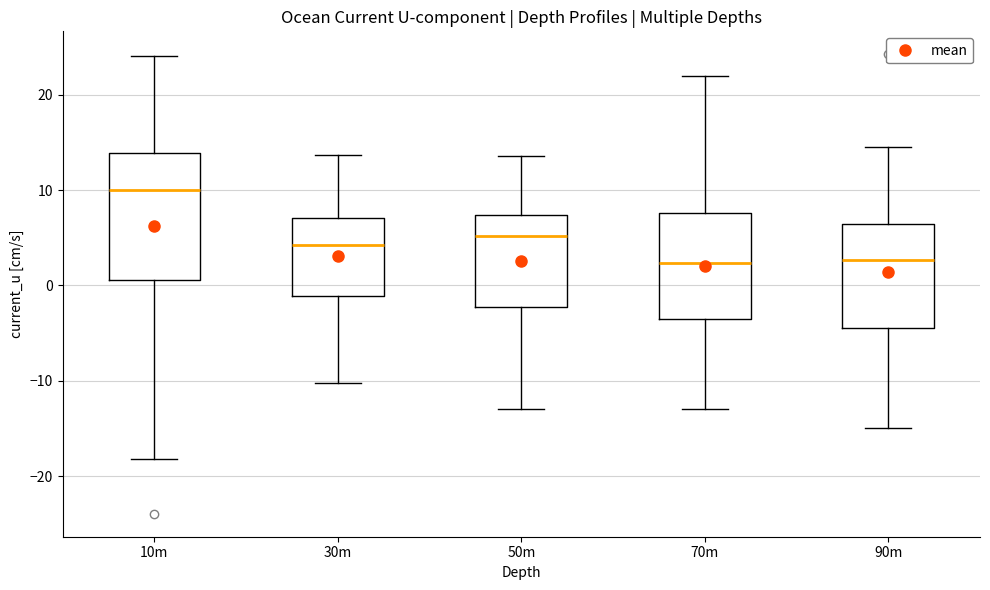

Reading left to right, transcribe this box plot: for each box, give where its median line is, the range the box spans, and where its two whiskers end, as read against the y-axis. The values are not printed on the chart, so give them approximately, as read against the axis.

10m: median 10, box 1 to 14, whiskers -18 to 24
30m: median 4, box -1 to 7, whiskers -10 to 14
50m: median 5, box -2 to 7, whiskers -13 to 14
70m: median 2, box -3 to 8, whiskers -13 to 22
90m: median 3, box -5 to 6, whiskers -15 to 15